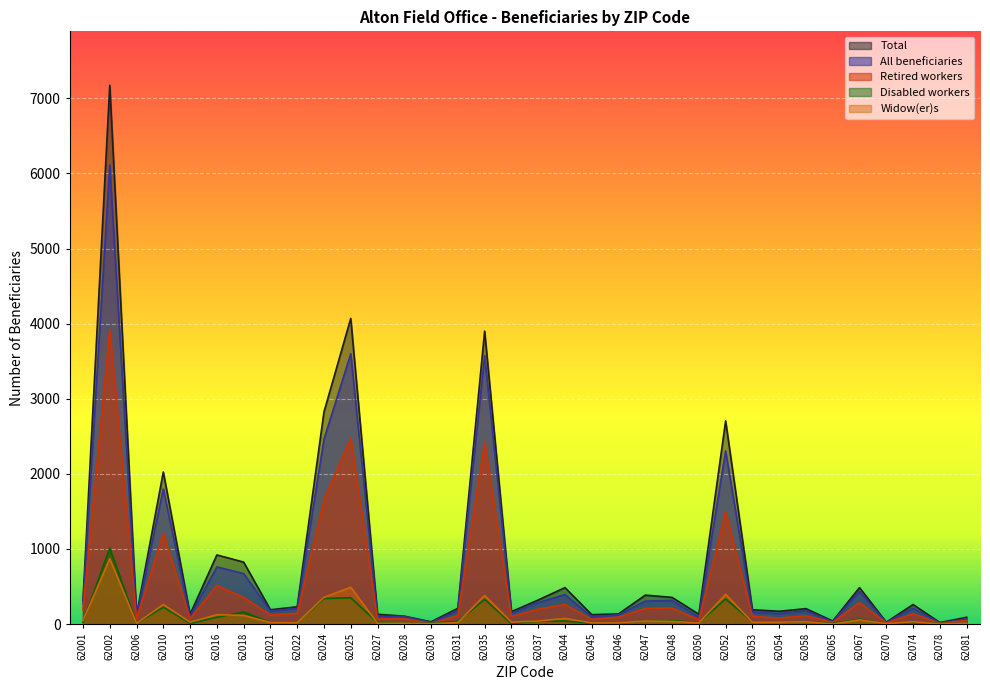

True or false: Total and Widow(er)s cross at least once.

False